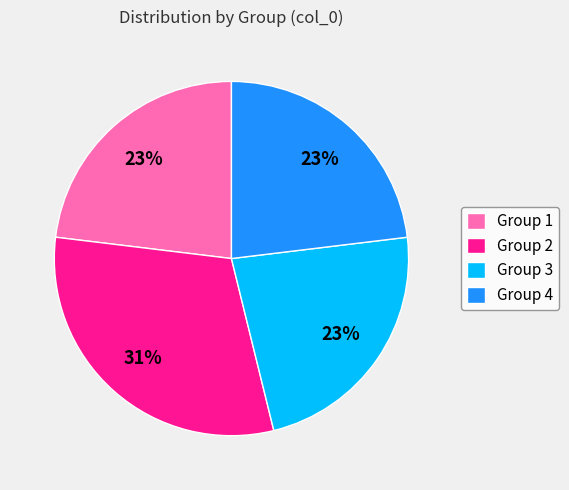

To the nearest percent, what is the difference between the largest and smallest slice percentages?

8%